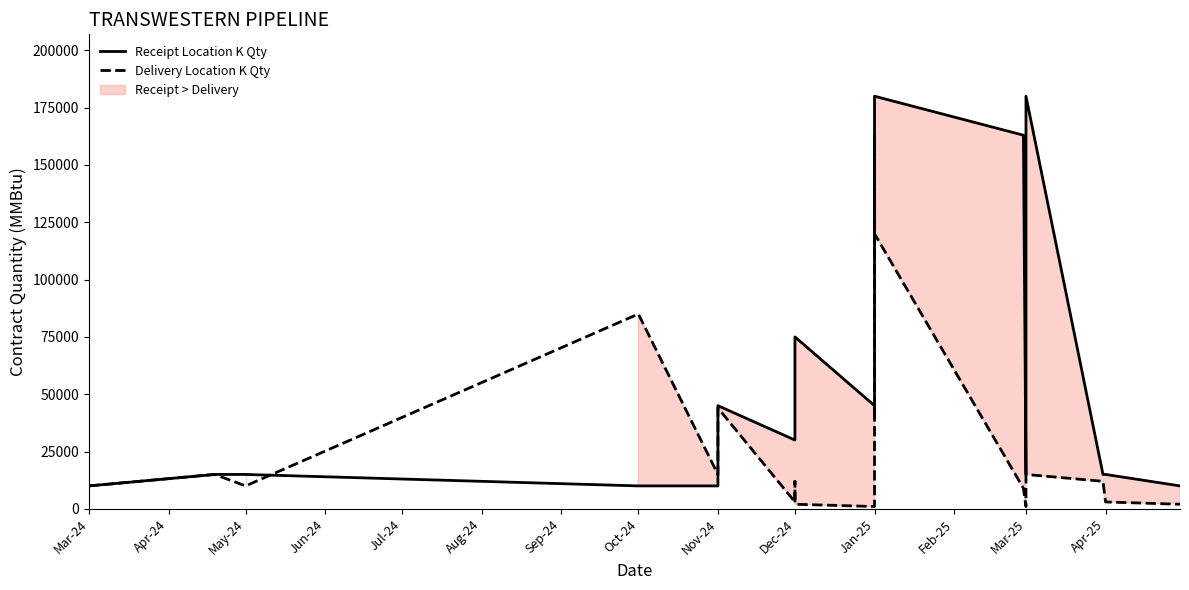

At which label does Delivery Location K Qty reach its peak?

Jan-25